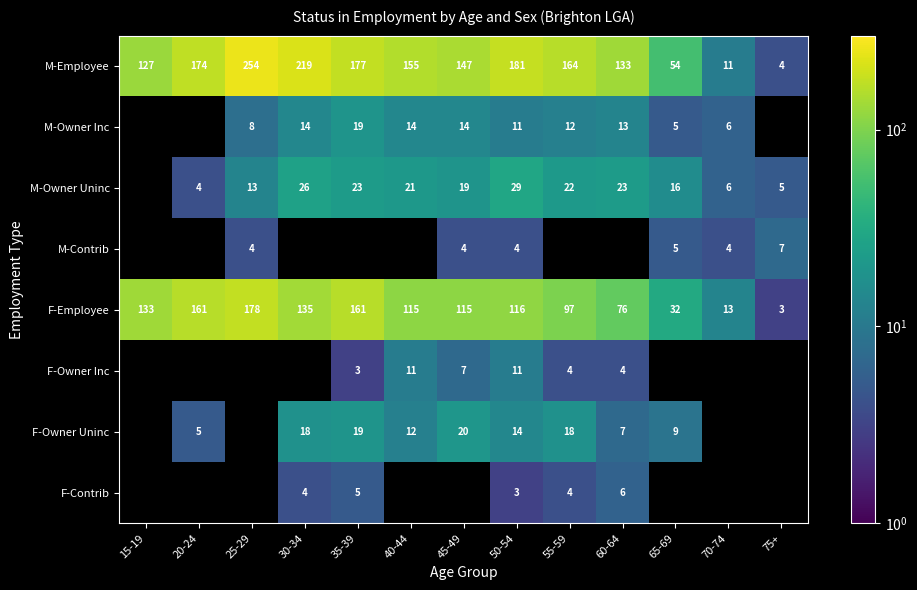

Between 30-34 and 40-44, which is larger?

30-34